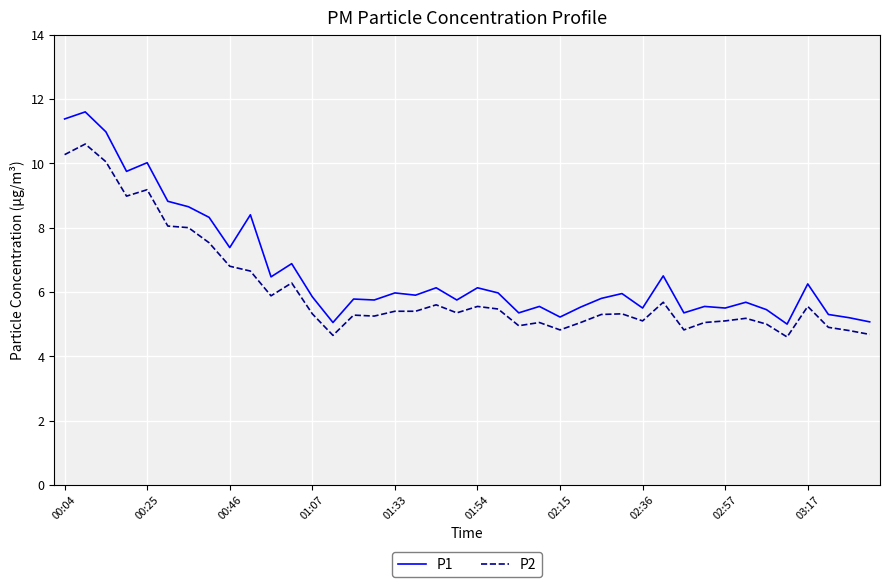

What is the difference between the maximum and minimum values in the P2 series?

6.0